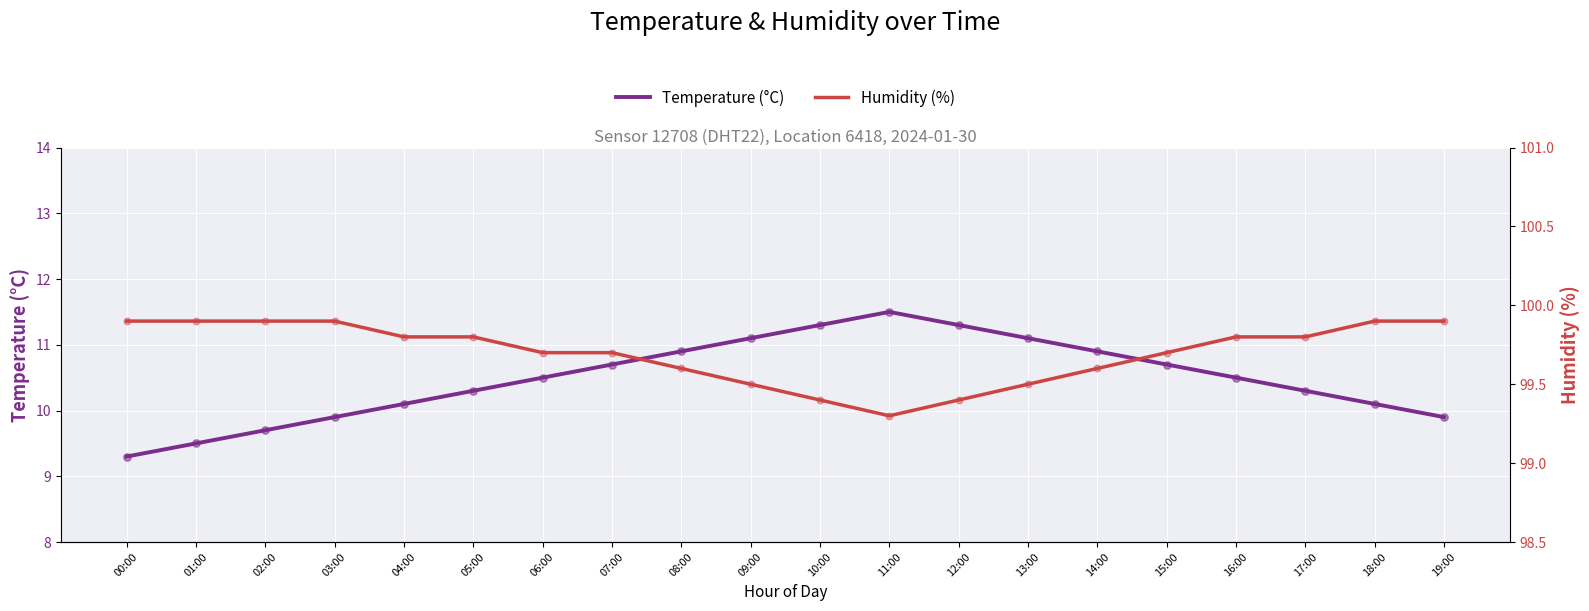

Is the value of temperature (scattered) at 16:00 greater than the value of temperature at 00:00?

Yes